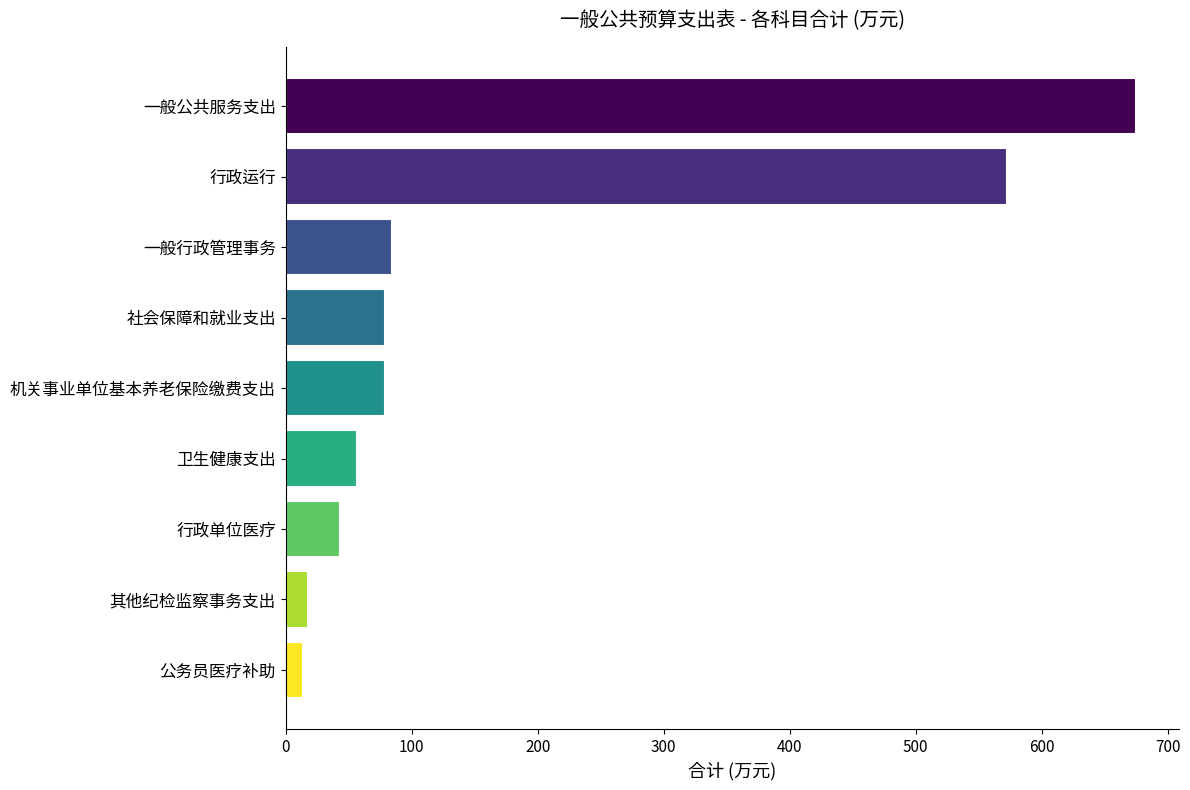

How many data points does each series have?

9